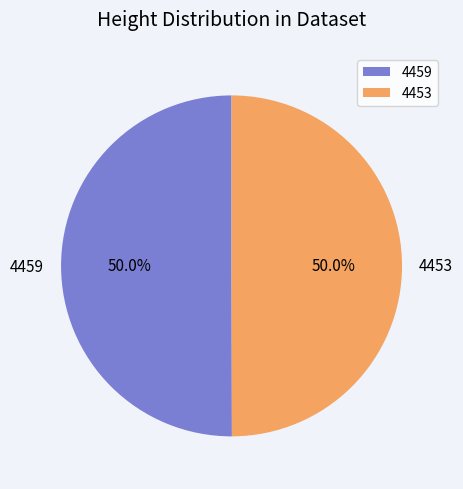

What is the ratio of the value at 4459 to the value at 4453?

1.0